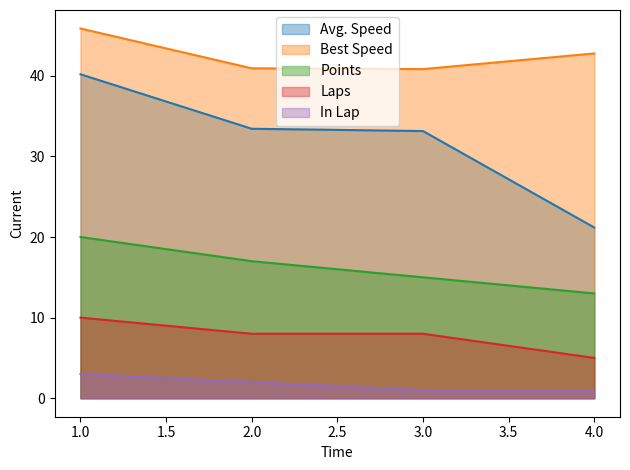

True or false: Best Speed and Laps intersect in this chart.

False